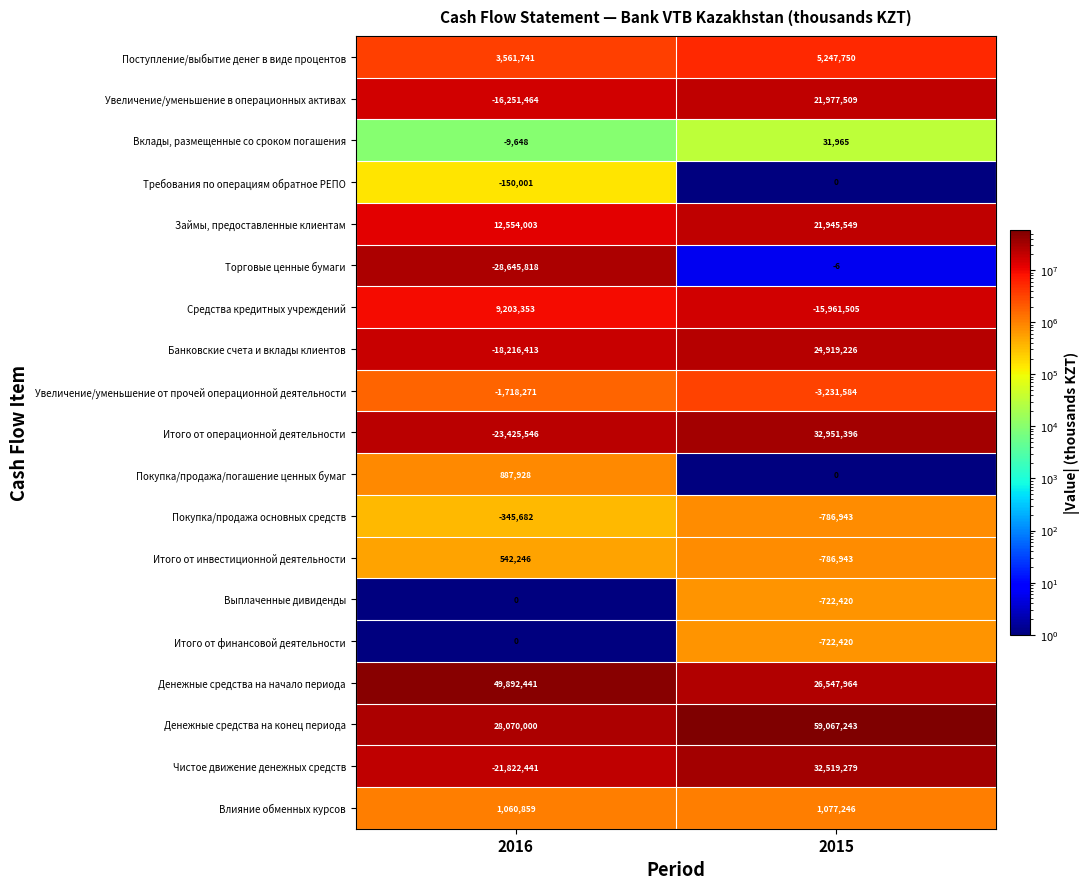

How many series are shown in this chart?

19